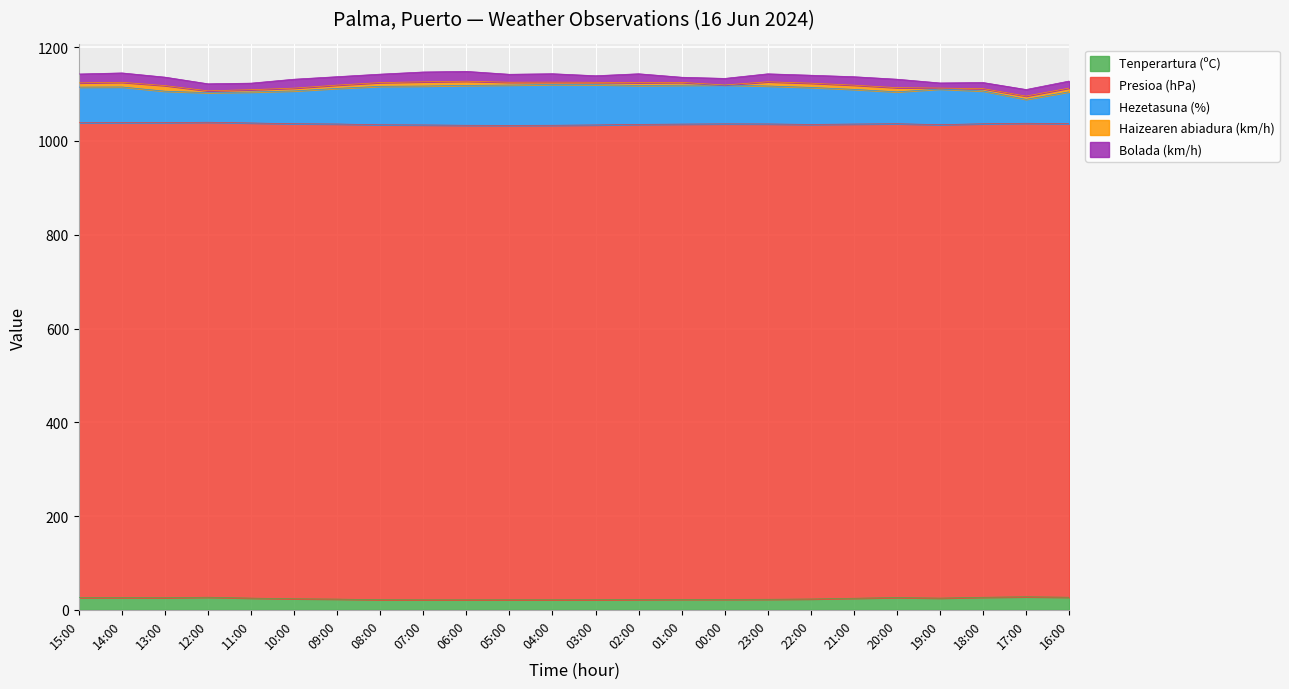

How many lines are shown in the chart?

5